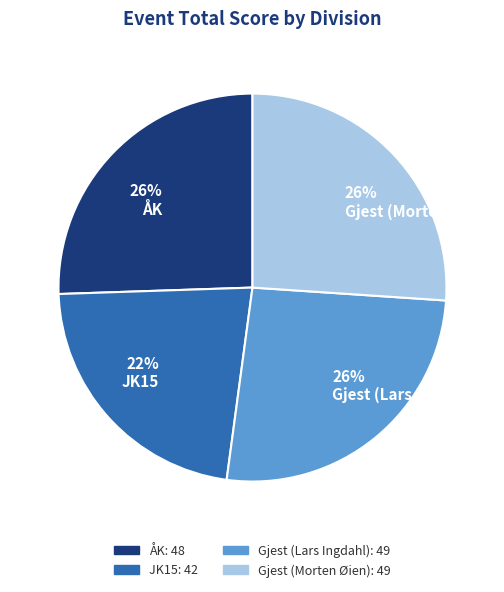

Which slice is the smallest?

22% JK15